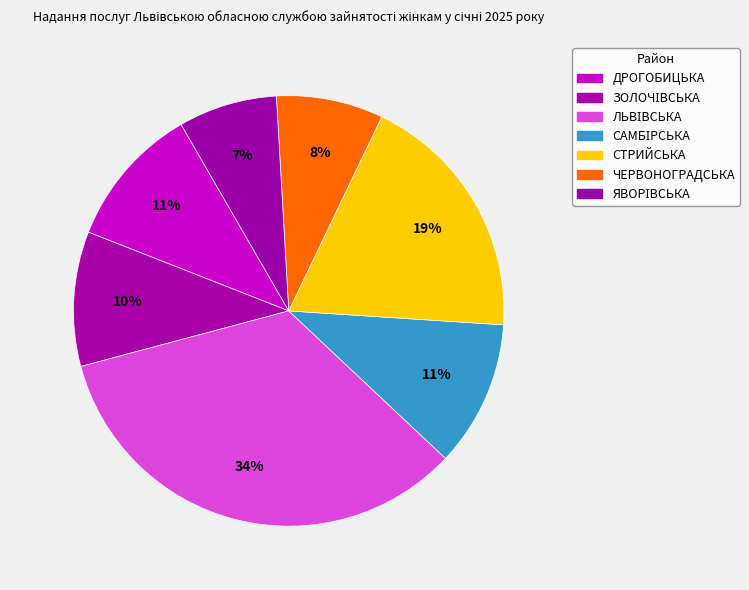

How many slices are in this pie chart?

7